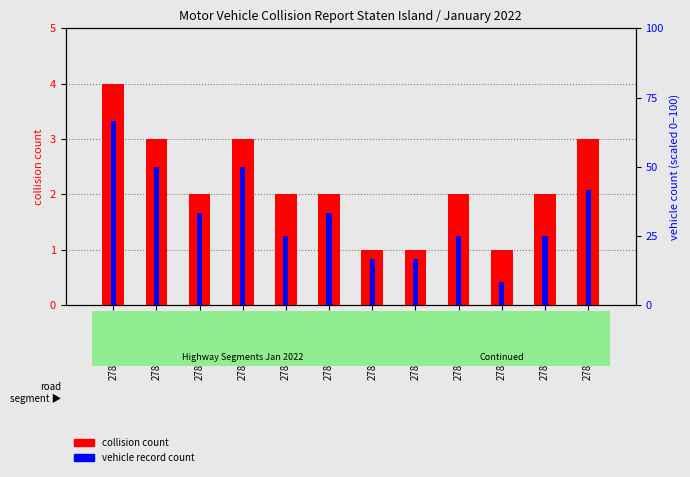

Rank the series by their maximum value, from highest to lowest.

vehicle count per location, collision count